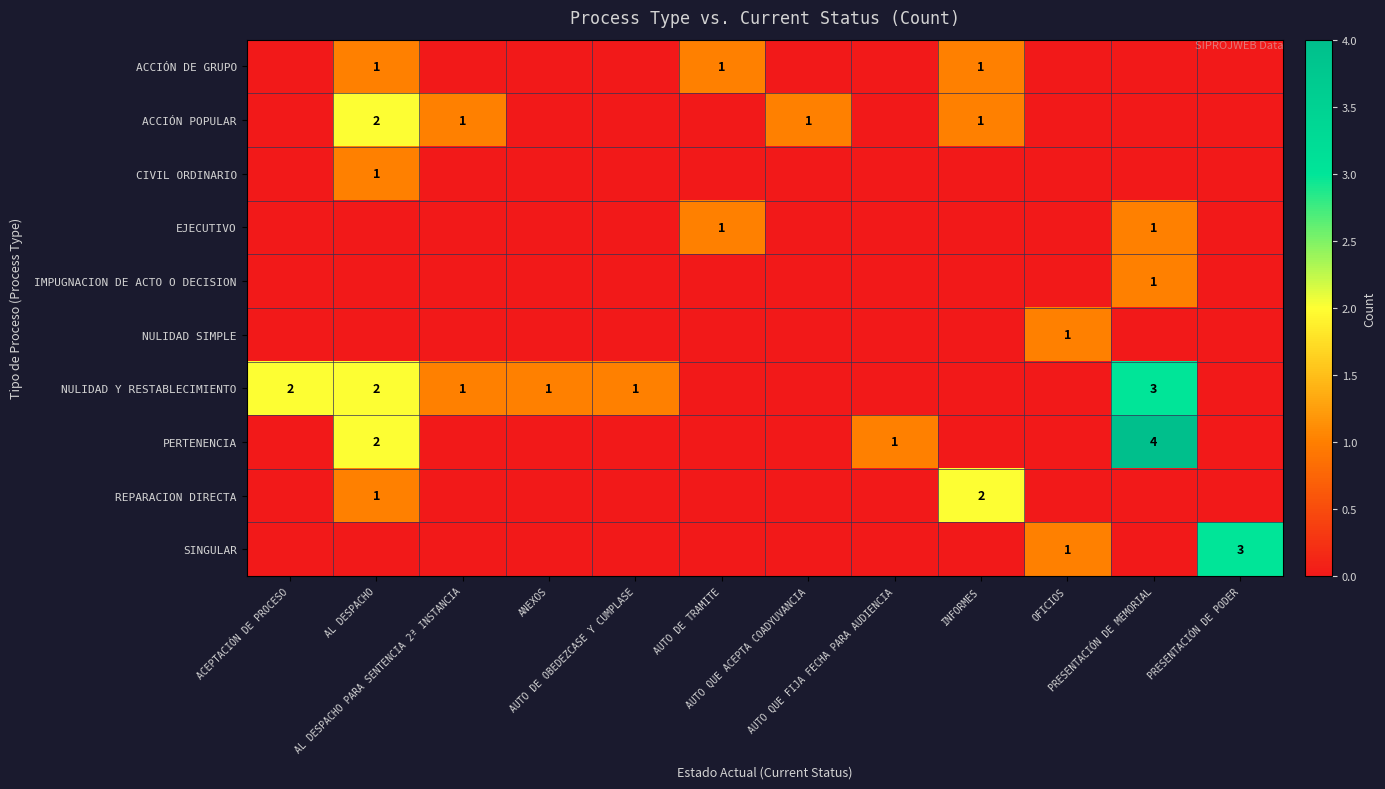

What is the average value of the NULIDAD Y RESTABLECIMIENTO series?

1